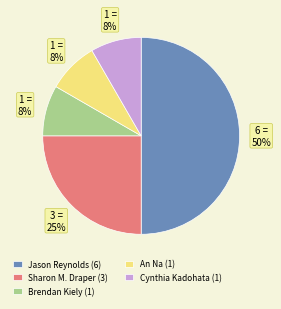

Which slice is the largest?

Jason Reynolds (6)